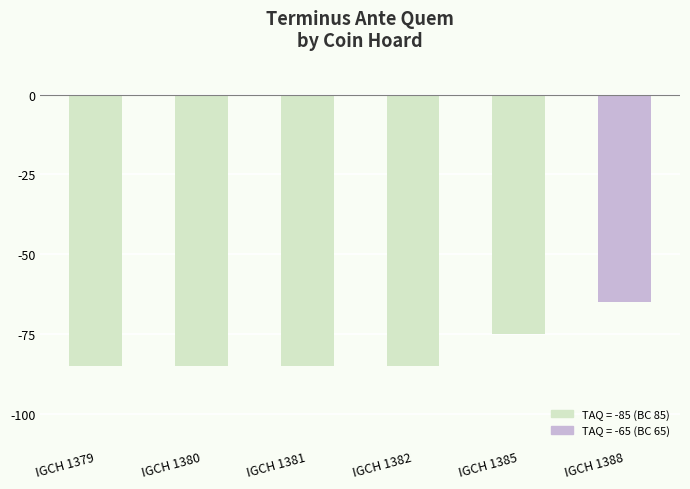

Does the chart contain stacked bars?

No